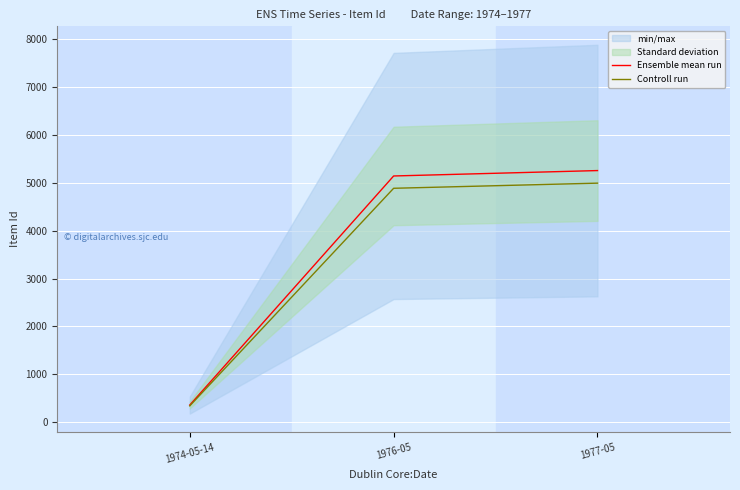

What is the difference between the Controll run values at 1976-05 and 1977-05?

107.3